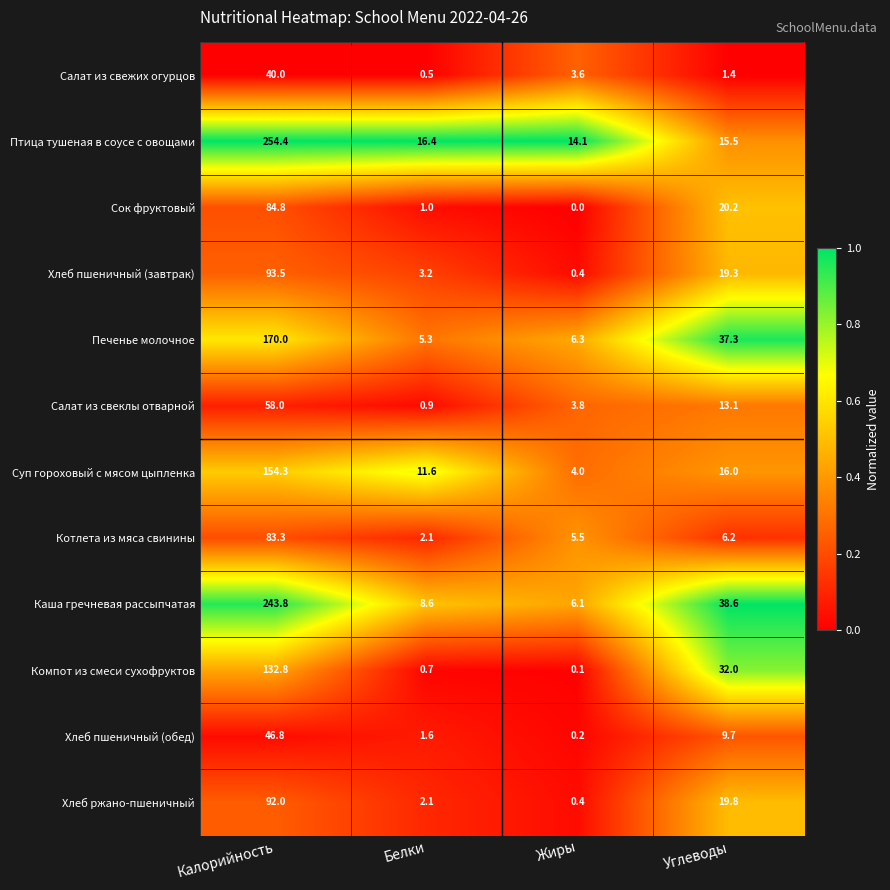

Which series has the largest range (max minus min)?

Птица тушеная в соусе с овощами